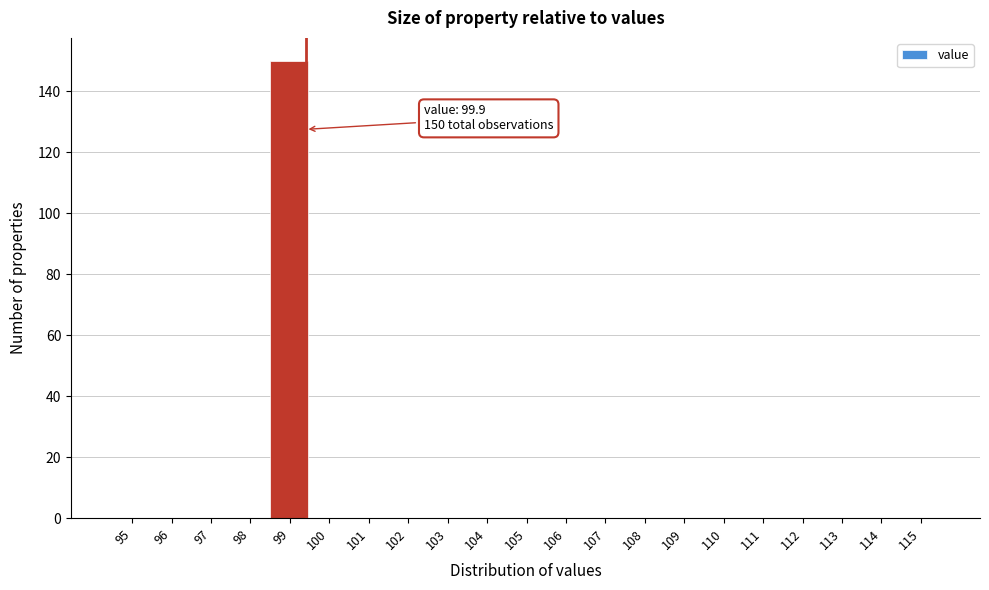

Reading left to right, list all the values displayed in this chart.

95=0	96=0	97=0	98=0	99=150	100=0	101=0	102=0	103=0	104=0	105=0	106=0	107=0	108=0	109=0	110=0	111=0	112=0	113=0	114=0	115=0